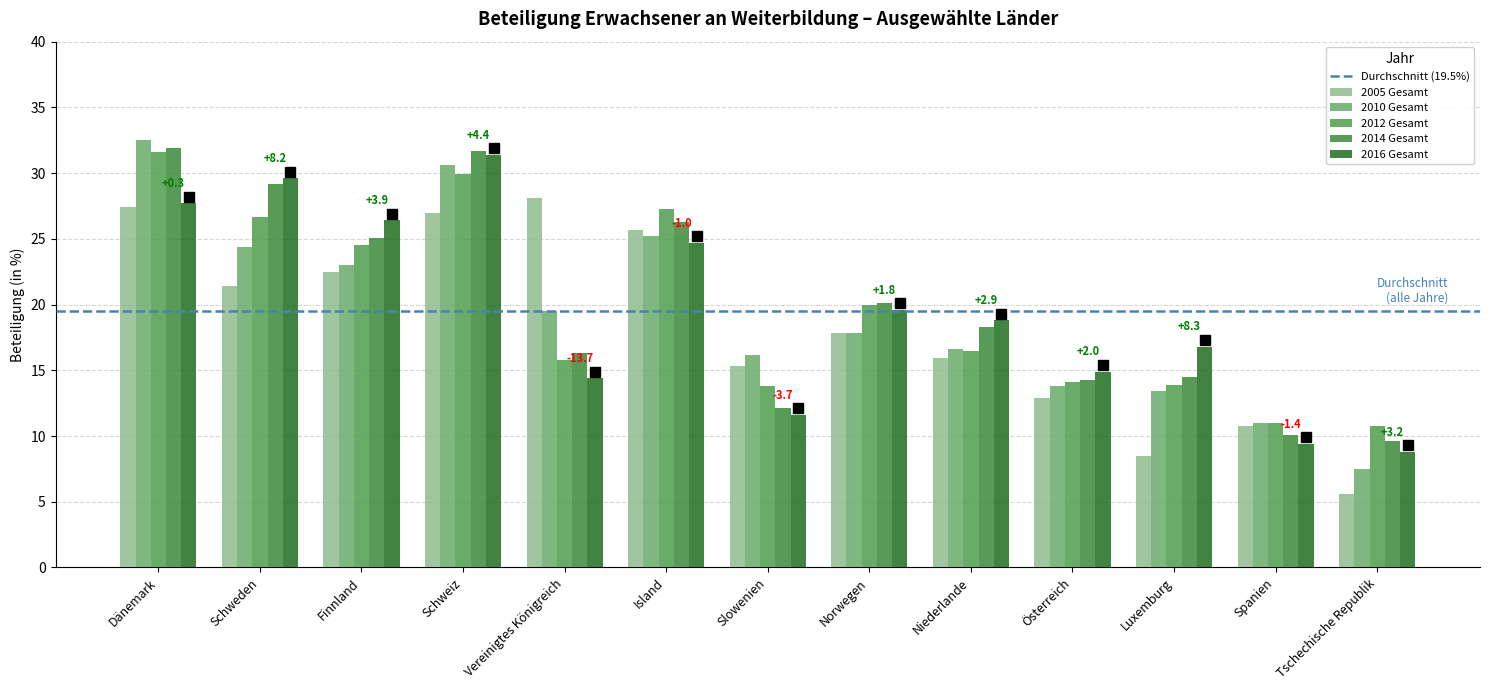

What value does the 2012 Gesamt series have at Spanien?

11.0